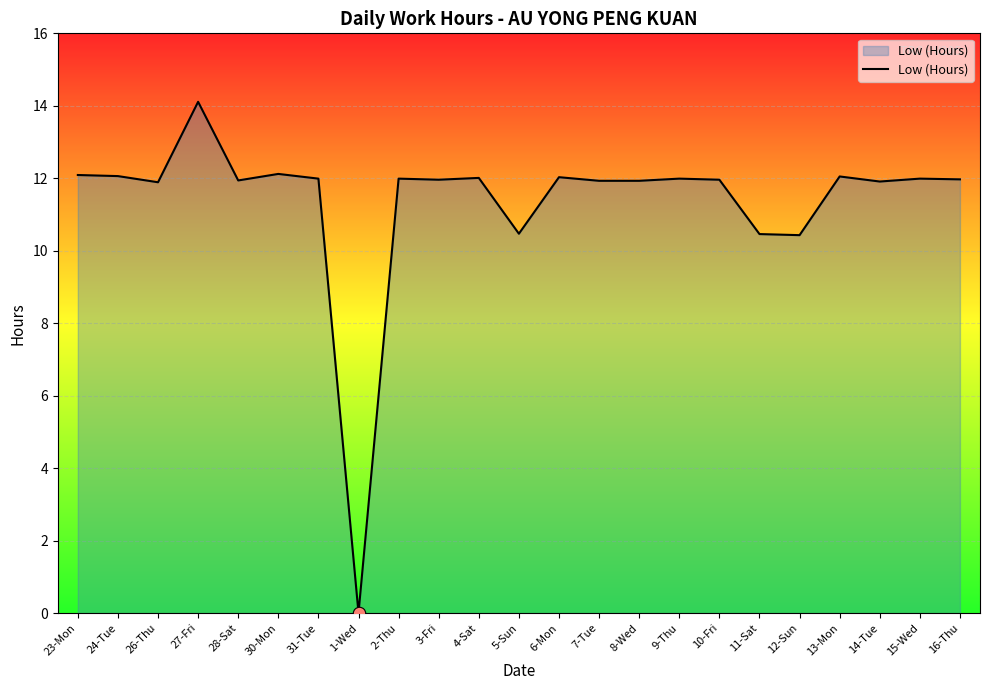

What is the change in value from 8-Wed to 15-Wed?

+0.1